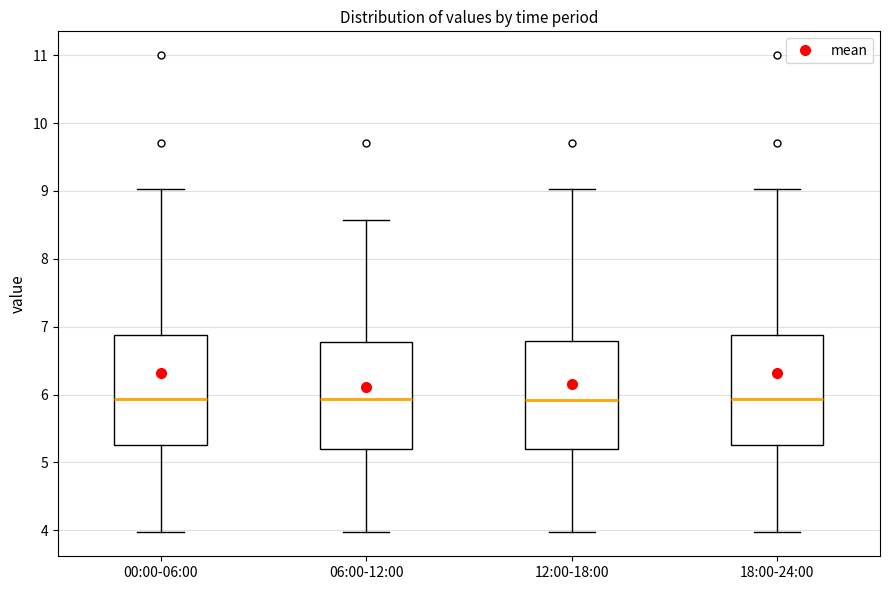

Where does the median line of the box for 00:00-06:00 sit on the y-axis? The values are not printed on the chart, so give them approximately, as read against the axis.

5.9